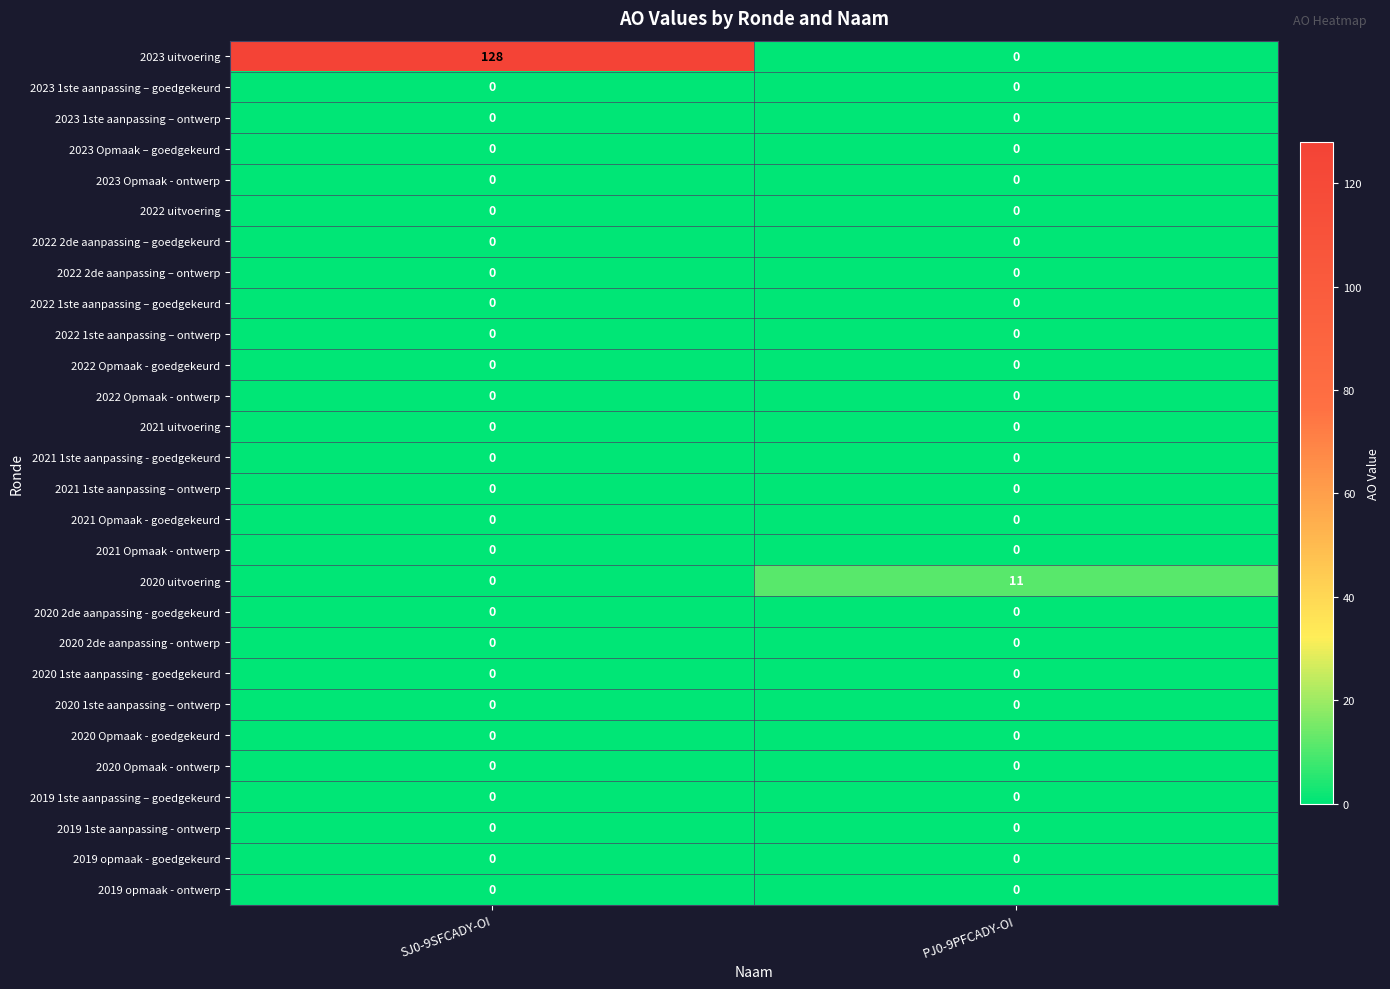

At which category is the sum across all series the highest?

SJ0-9SFCADY-OI